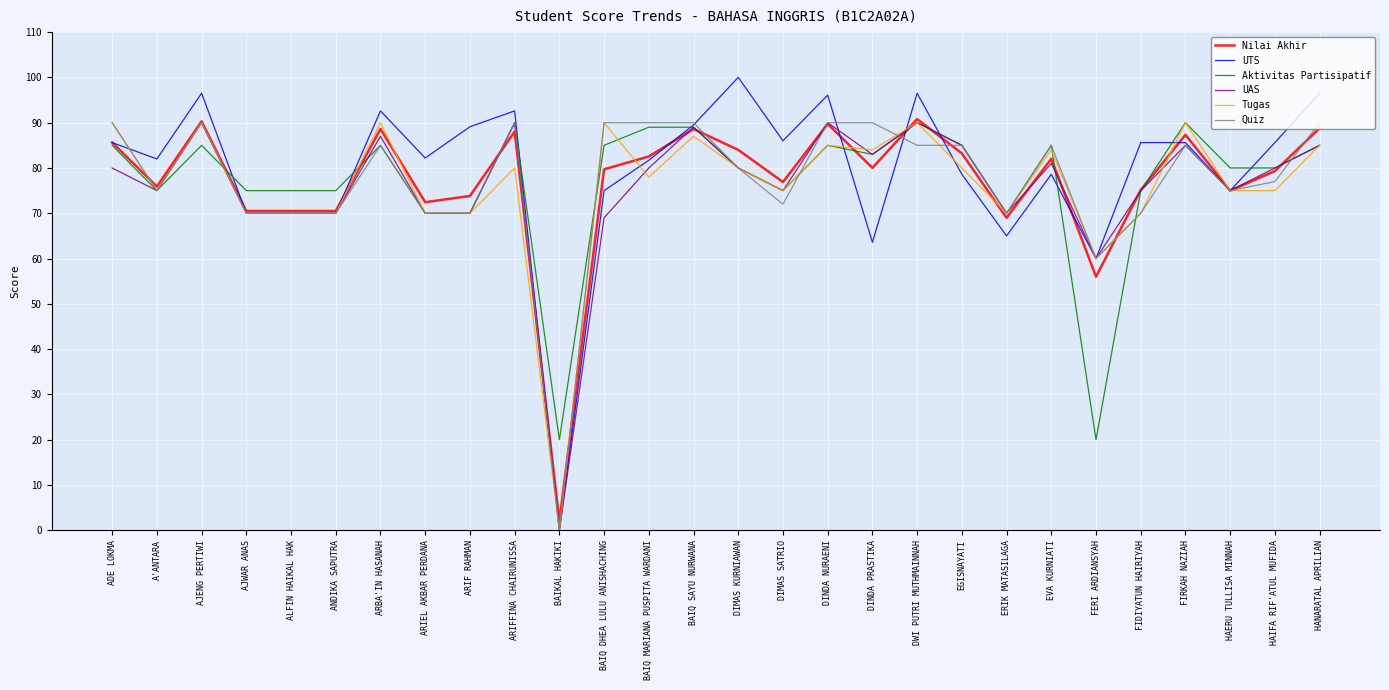

What is the maximum value shown in the chart?

100.0